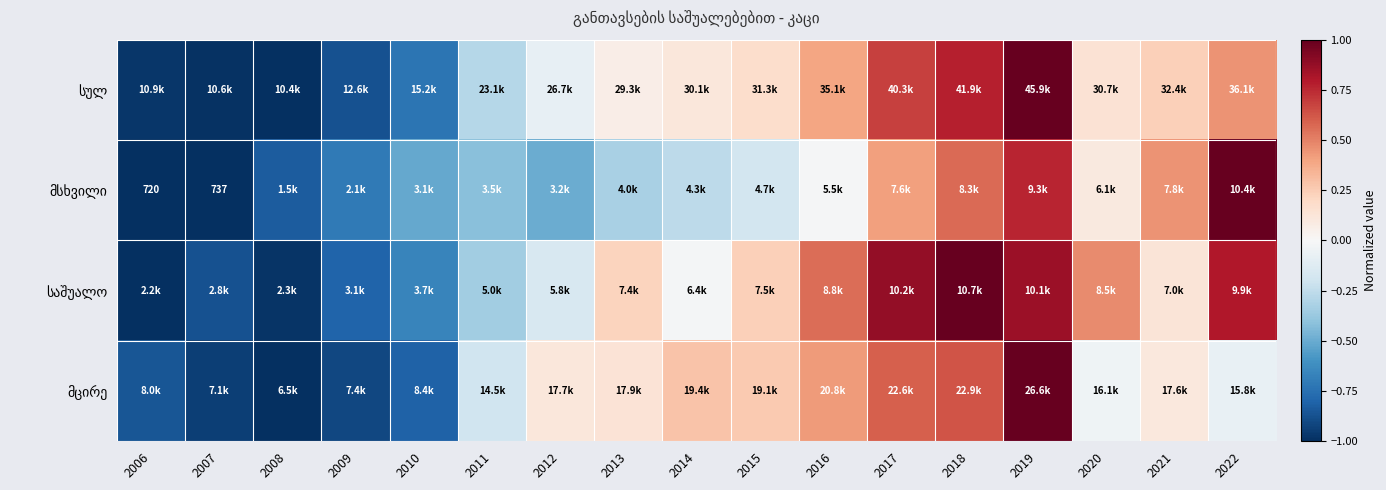

Where does the საშუალო series first go above 0?

2013